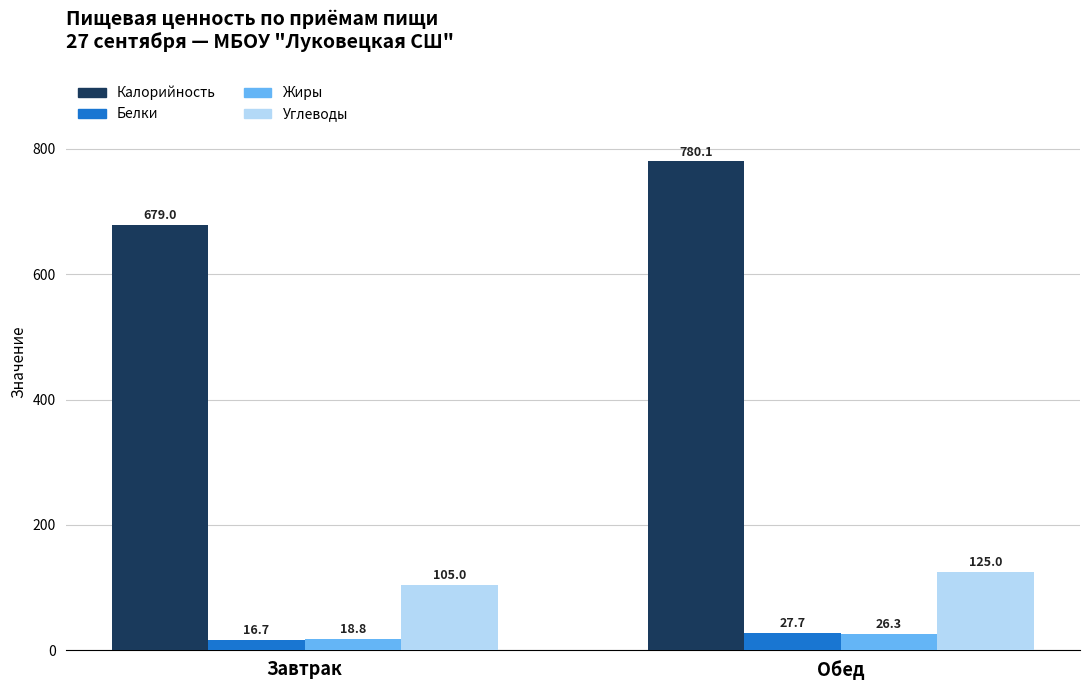

Reading left to right, extract all data points from this chart.

Калорийность: Завтрак=679.0	Обед=780.1
Белки: Завтрак=16.7	Обед=27.7
Жиры: Завтрак=18.8	Обед=26.3
Углеводы: Завтрак=105.0	Обед=125.0